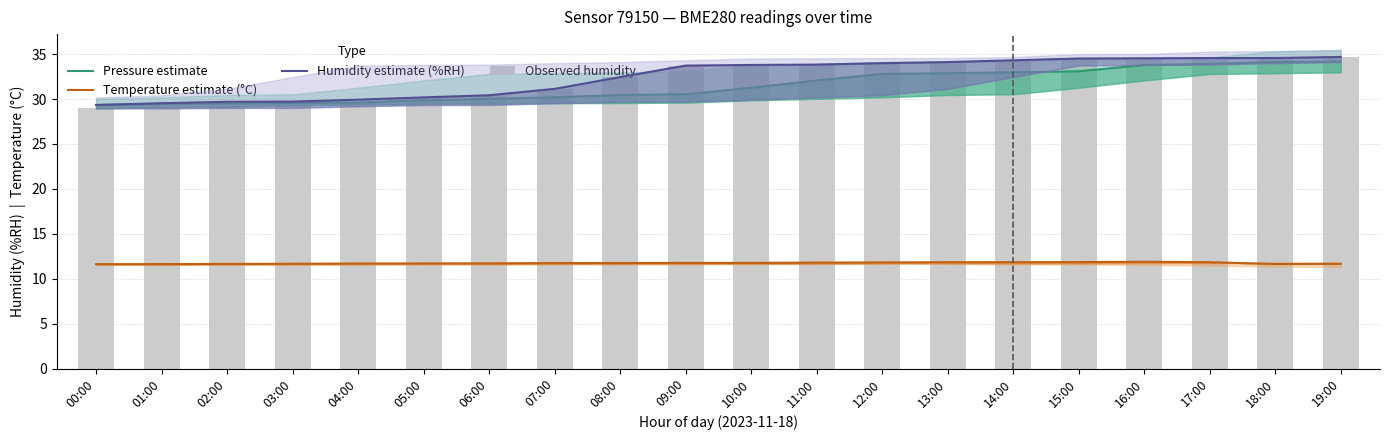

Reading right to left, list all the values displayed in this chart.

Pressure estimate: 19:00=34.2	18:00=34.1	17:00=33.9	16:00=33.8	15:00=33.1	14:00=33.0	13:00=32.9	12:00=32.8	11:00=32.1	10:00=31.3	09:00=30.5	08:00=30.4	07:00=30.2	06:00=30.0	05:00=29.9	04:00=29.6	03:00=29.6	02:00=29.5	01:00=29.5	00:00=29.3
Temperature estimate (°C): 19:00=11.7	18:00=11.6	17:00=11.8	16:00=11.9	15:00=11.8	14:00=11.8	13:00=11.8	12:00=11.8	11:00=11.8	10:00=11.8	09:00=11.8	08:00=11.8	07:00=11.7	06:00=11.7	05:00=11.7	04:00=11.7	03:00=11.7	02:00=11.7	01:00=11.6	00:00=11.6
Humidity estimate (%RH): 19:00=34.7	18:00=34.6	17:00=34.6	16:00=34.5	15:00=34.5	14:00=34.3	13:00=34.1	12:00=34.0	11:00=33.8	10:00=33.8	09:00=33.7	08:00=32.4	07:00=31.1	06:00=30.4	05:00=30.2	04:00=29.9	03:00=29.7	02:00=29.7	01:00=29.5	00:00=29.3
Observed humidity: 19:00=34.7	18:00=34.6	17:00=34.6	16:00=34.5	15:00=34.5	14:00=34.3	13:00=34.1	12:00=34.0	11:00=33.8	10:00=33.8	09:00=33.7	08:00=32.4	07:00=31.1	06:00=30.4	05:00=30.2	04:00=29.7	03:00=29.3	02:00=29.2	01:00=29.0	00:00=29.0